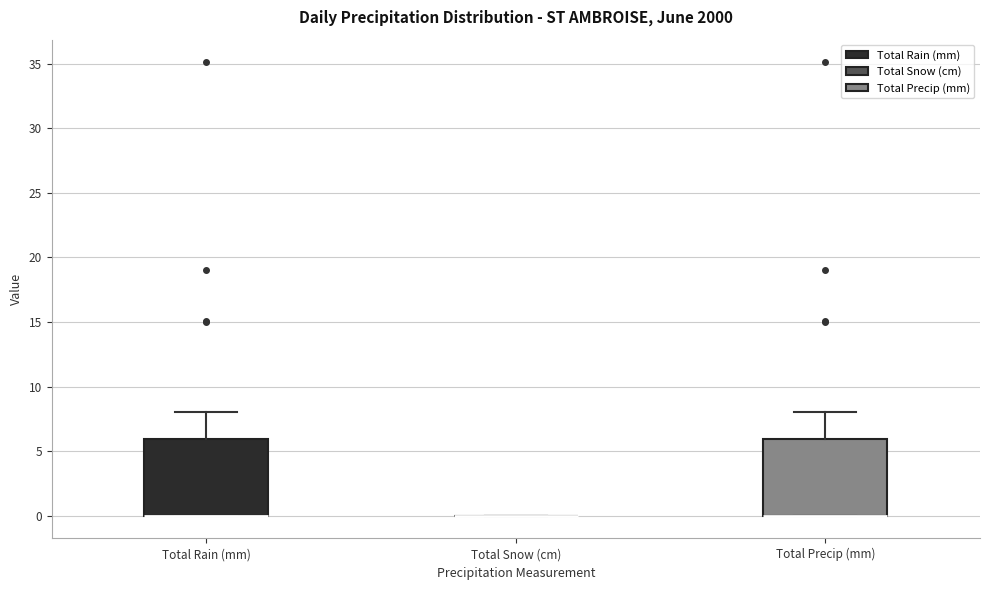

Where is the upper edge of the box for Total Precip (mm) on the y-axis? The values are not printed on the chart, so give them approximately, as read against the axis.

6